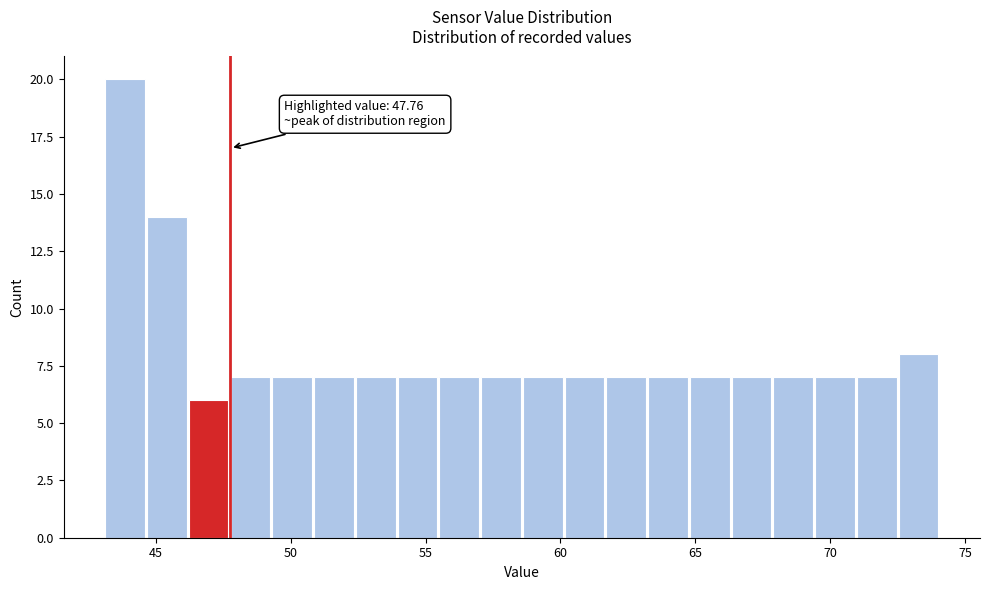

Around what value on the x-axis is the tallest bar? Give the approximate position of its centre, as read against the axis.

44.0